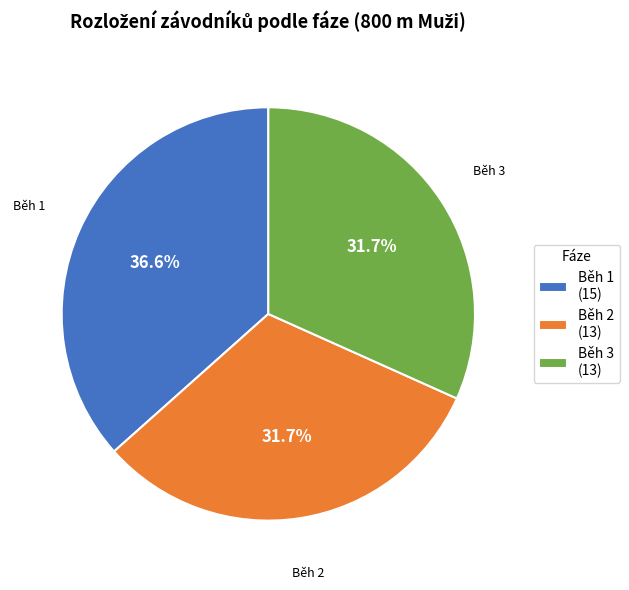

To the nearest percent, what portion does Běh 1 represent?

37%